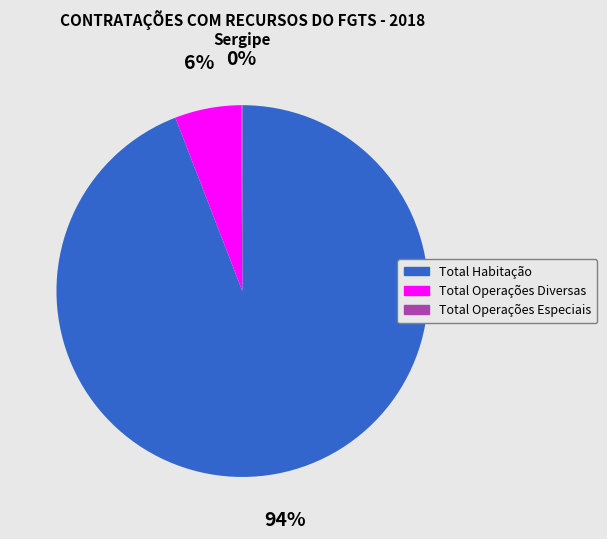

The Total Operações Diversas slice represents 1% of the pie. True or false?

False